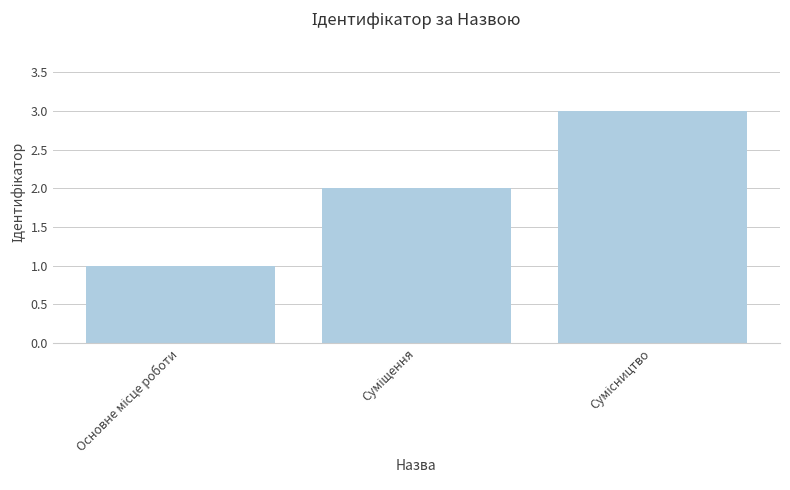

How many data points are less than 2?

1